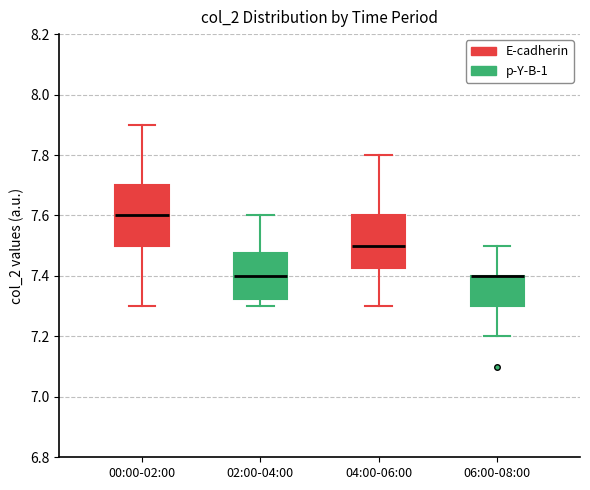

Which box is the tallest, from its lower edge to its upper edge?

00:00-02:00